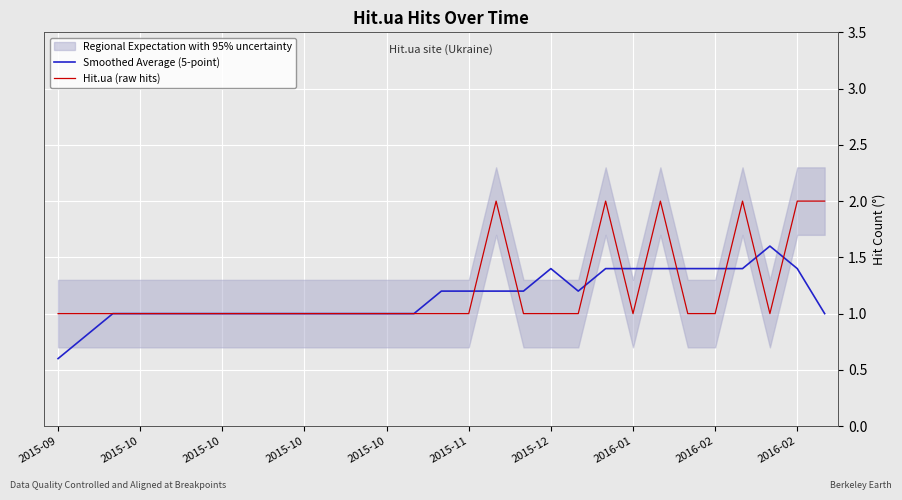

What value does the Smoothed Average (5-point) series have at 17?

1.2